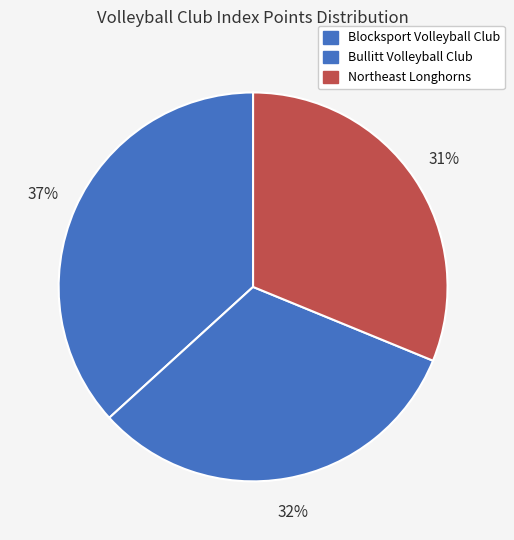

True or false: Northeast Longhorns accounts for 19% of the total.

False